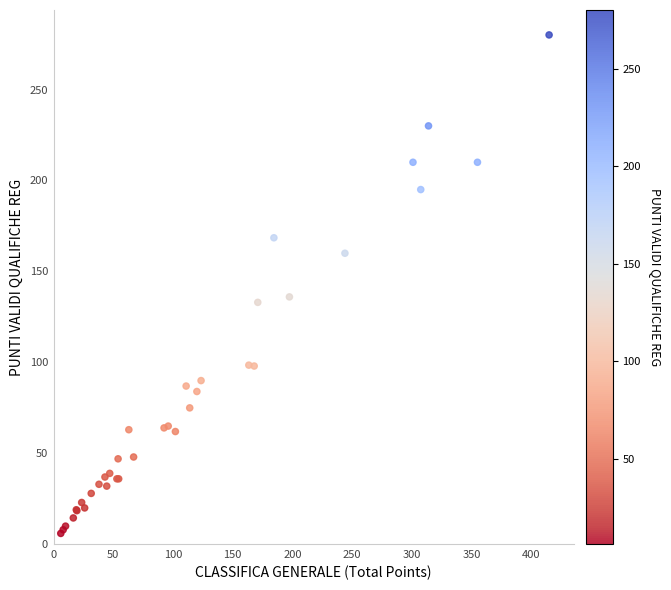

What Y value in the scatter plot is closest to 143?

136.0